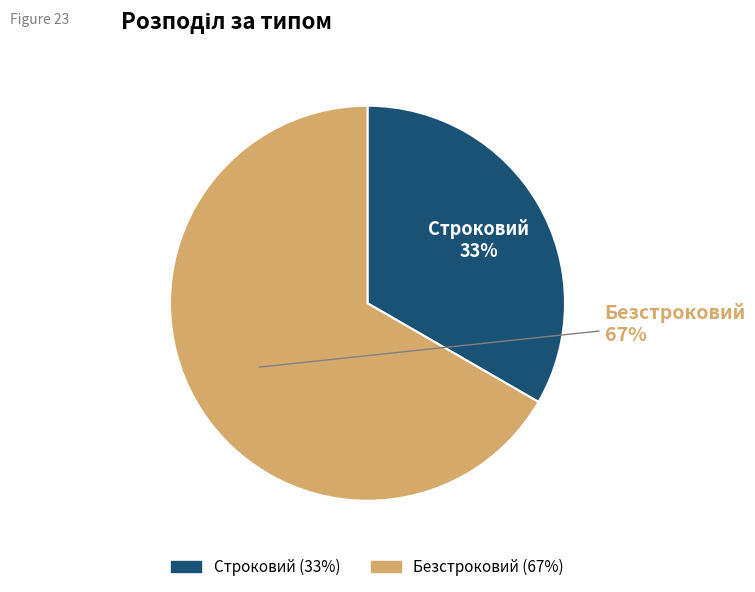

To the nearest percent, what is the average slice percentage?

50%